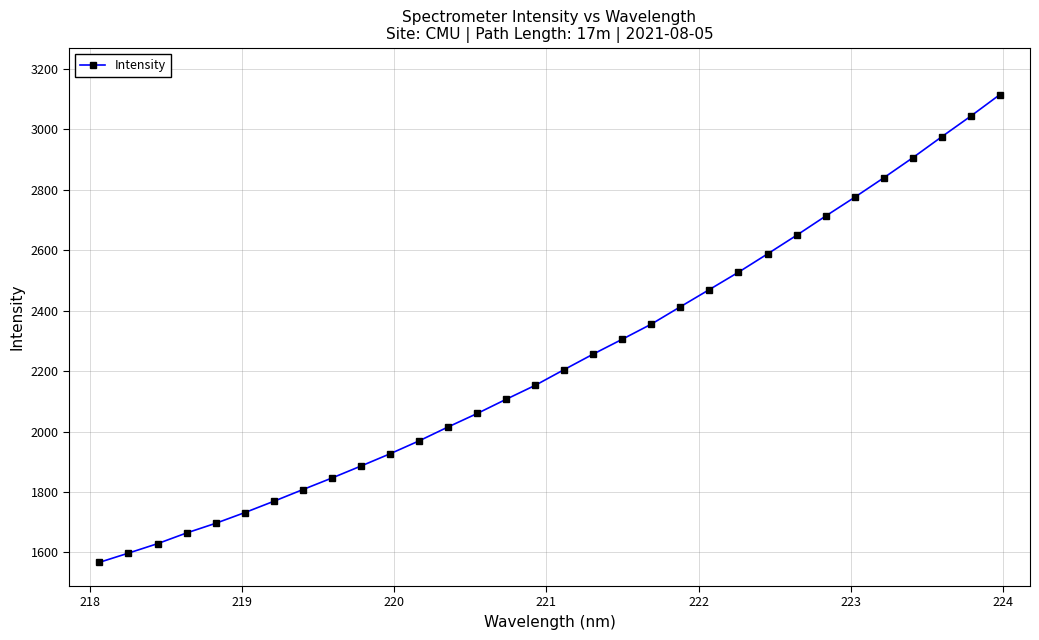

What is the maximum value shown in the chart?

3114.1